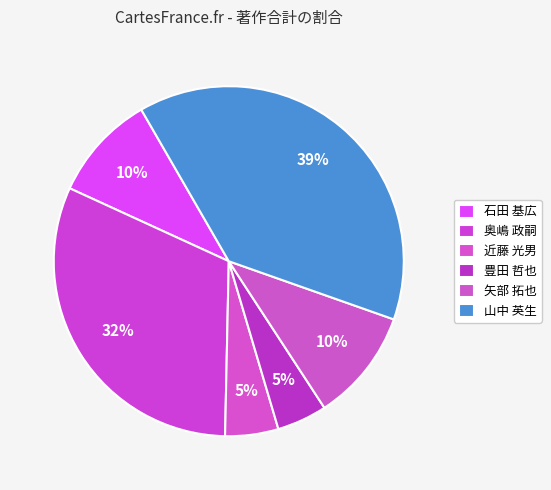

Approximately how many times larger is the value at 奥嶋 政嗣 compared to 豊田 哲也?

6.8